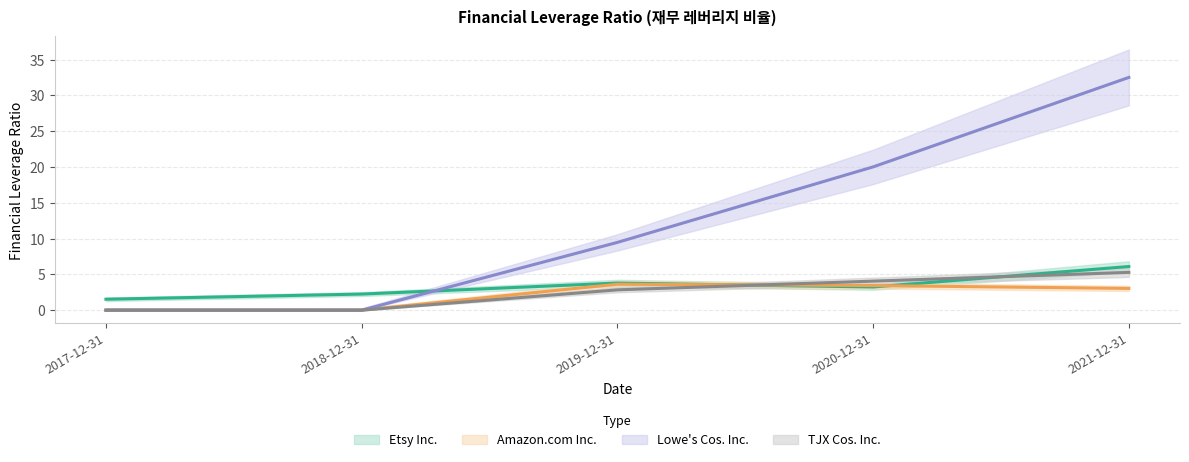

True or false: TJX Cos. Inc. and Amazon.com Inc. cross at least once.

True